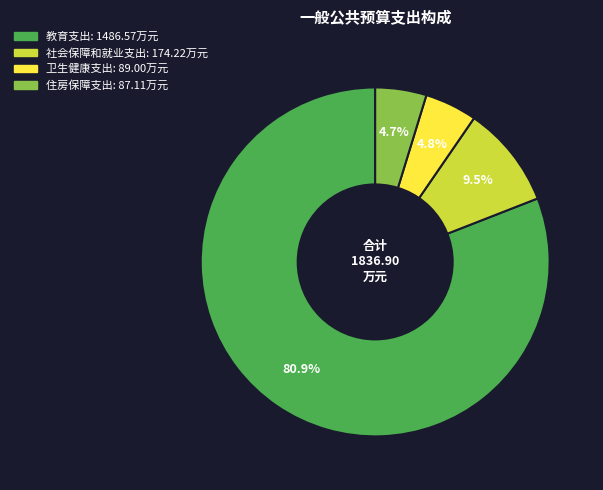

How many segments does this pie chart have?

4